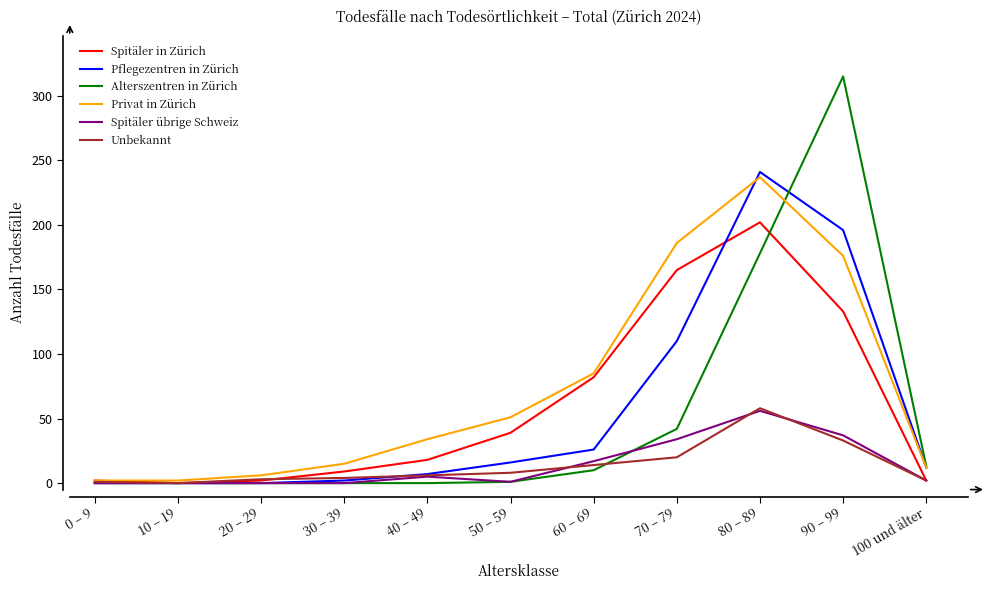

True or false: Pflegezentren in Zürich has more than 0 interior local peaks.

True